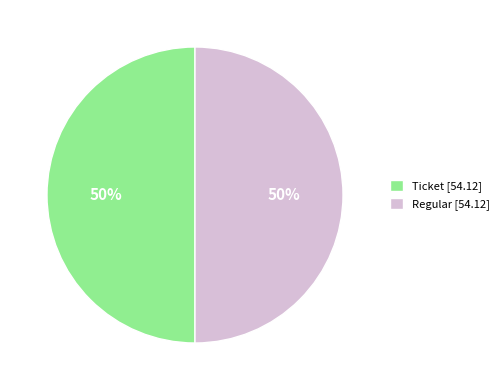

Count the number of slices in the pie.

2